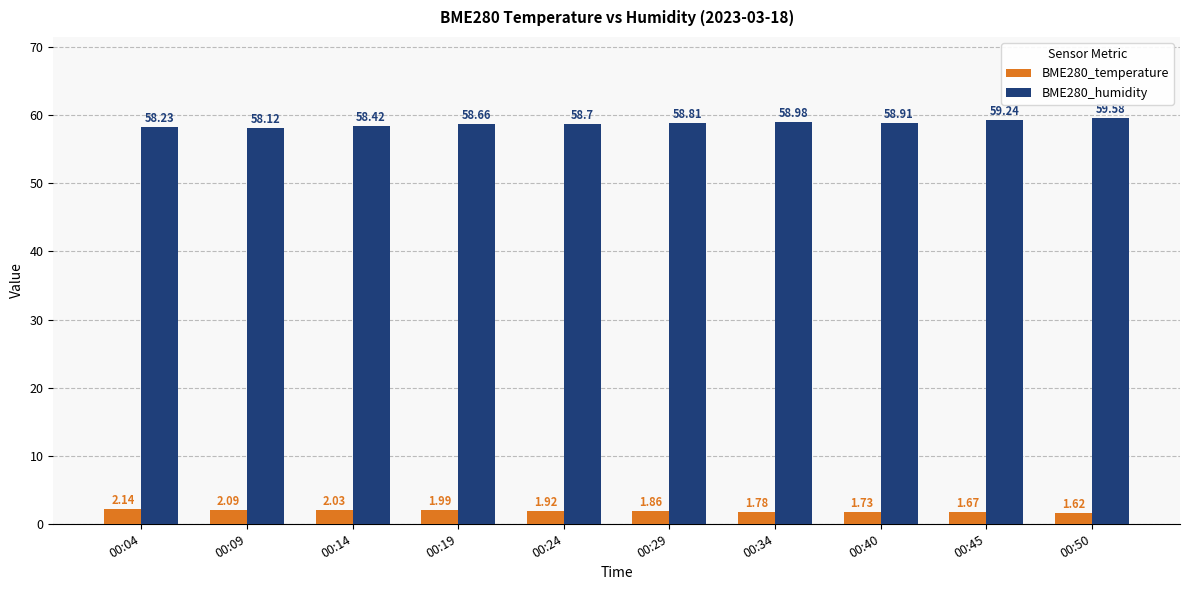

List the labels in order of BME280_humidity value, smallest first.

00:09, 00:04, 00:14, 00:19, 00:24, 00:29, 00:40, 00:34, 00:45, 00:50